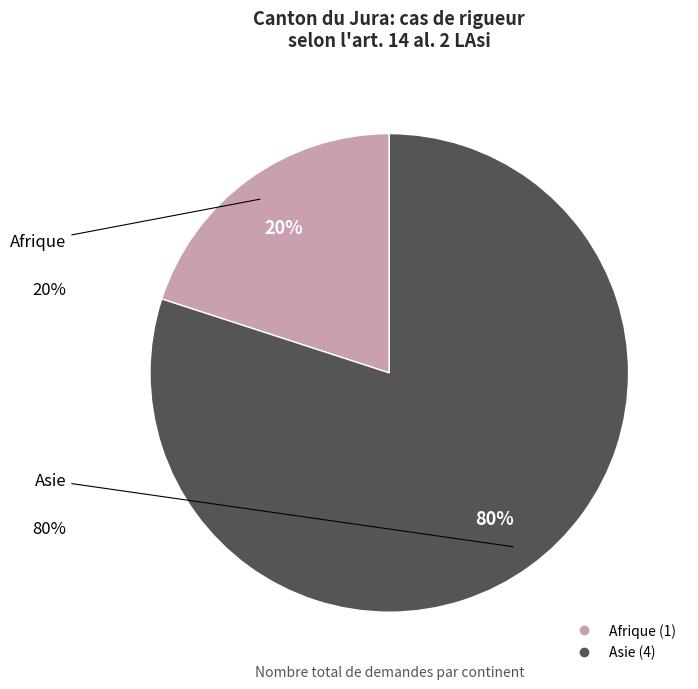

Which has a higher value, Asie or Afrique?

Asie